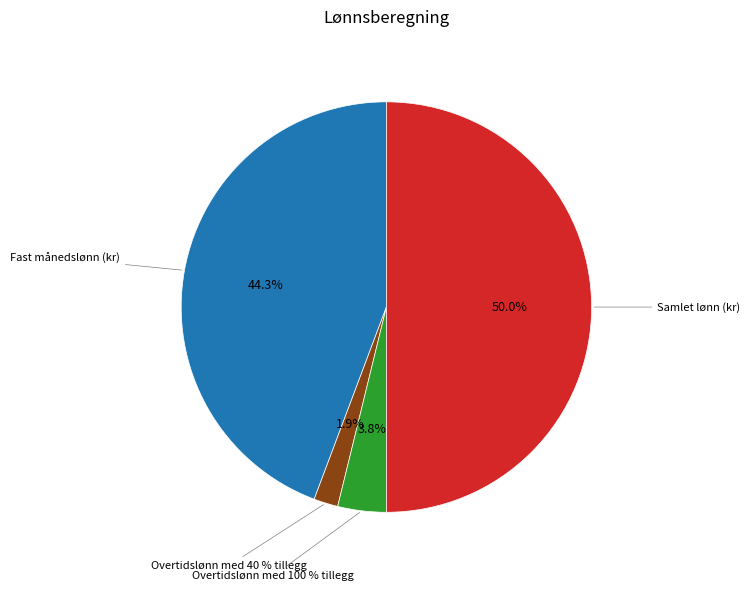

Does Overtidslønn med 100 % tillegg account for over 50% of the chart?

No